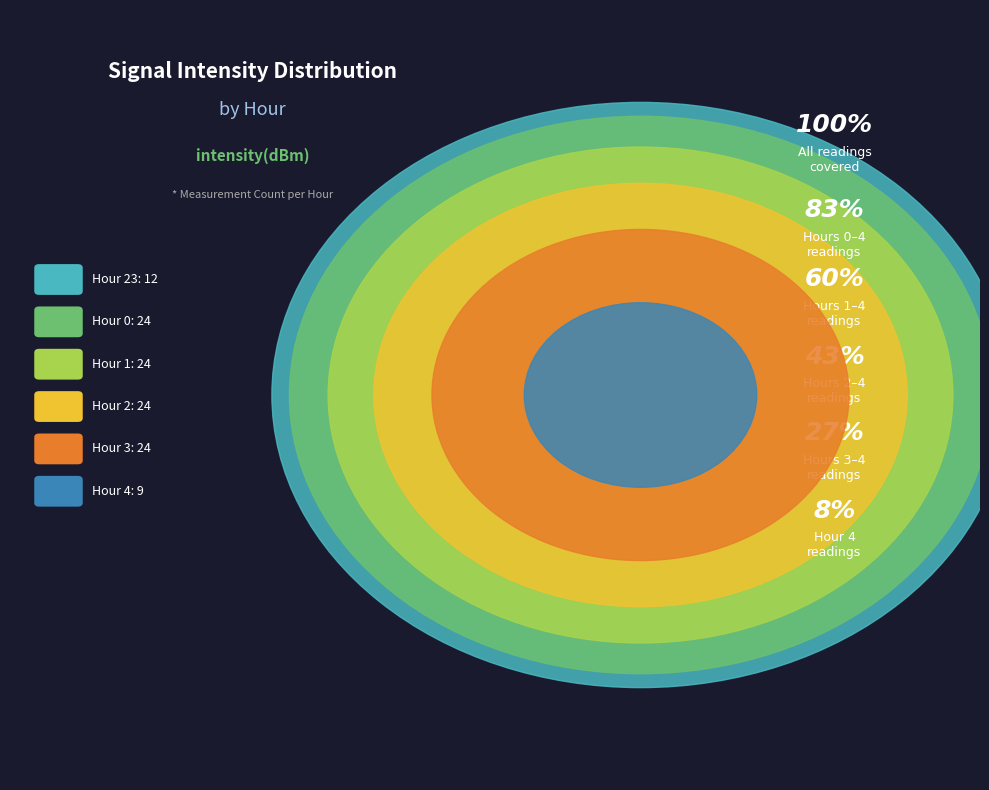

Which category has the smallest portion of the pie?

Hour 4